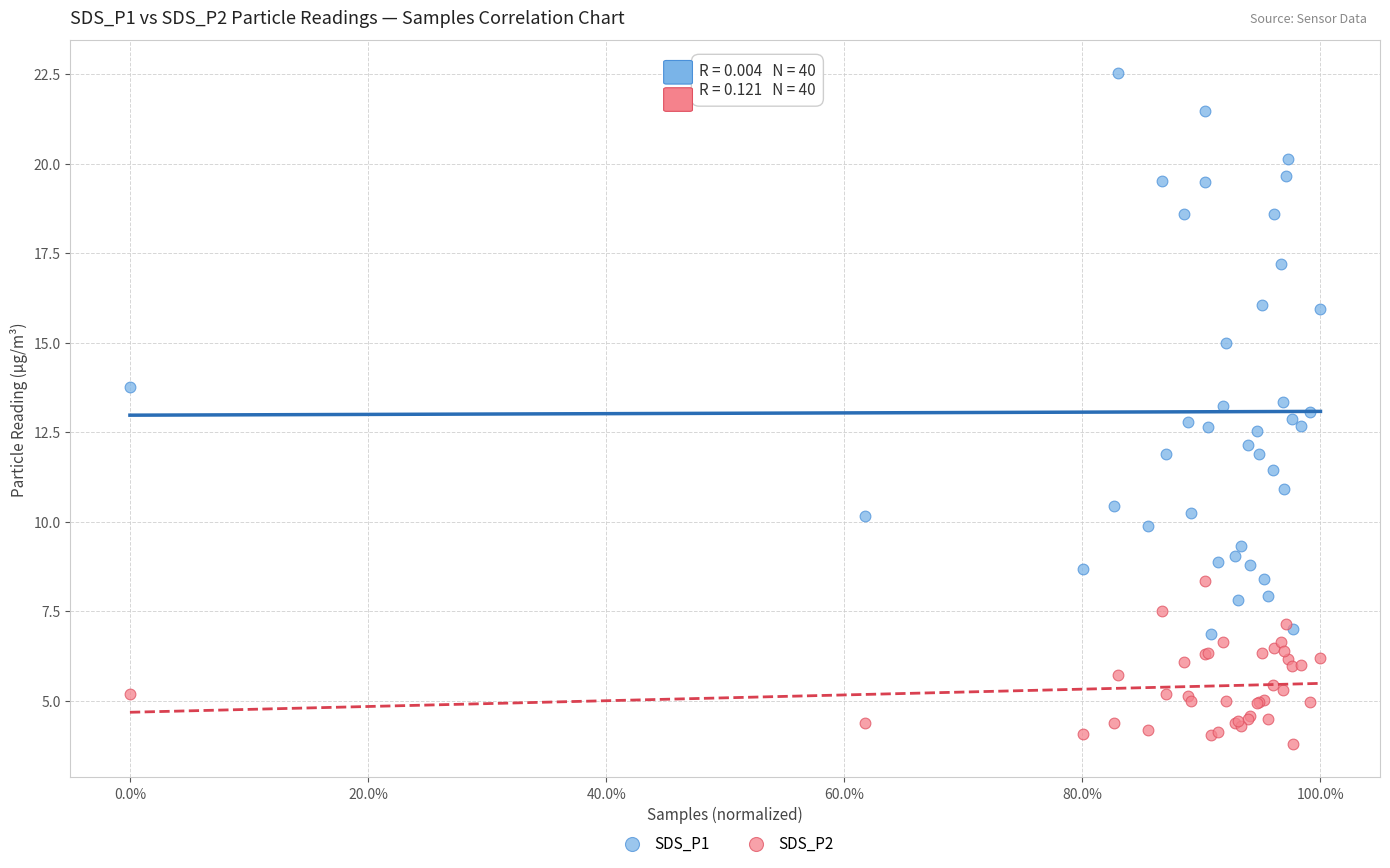

In the SDS_P1 series, what Y value is closest to 14?

13.8